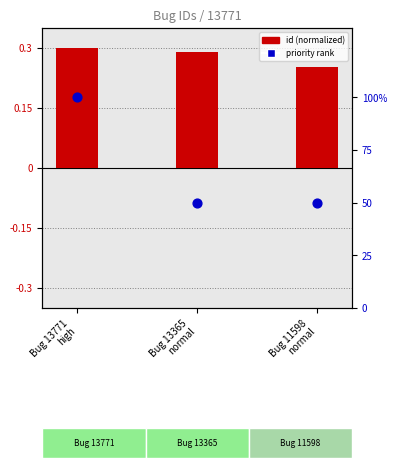

What are all the series names shown in the legend?

id (normalized), priority rank